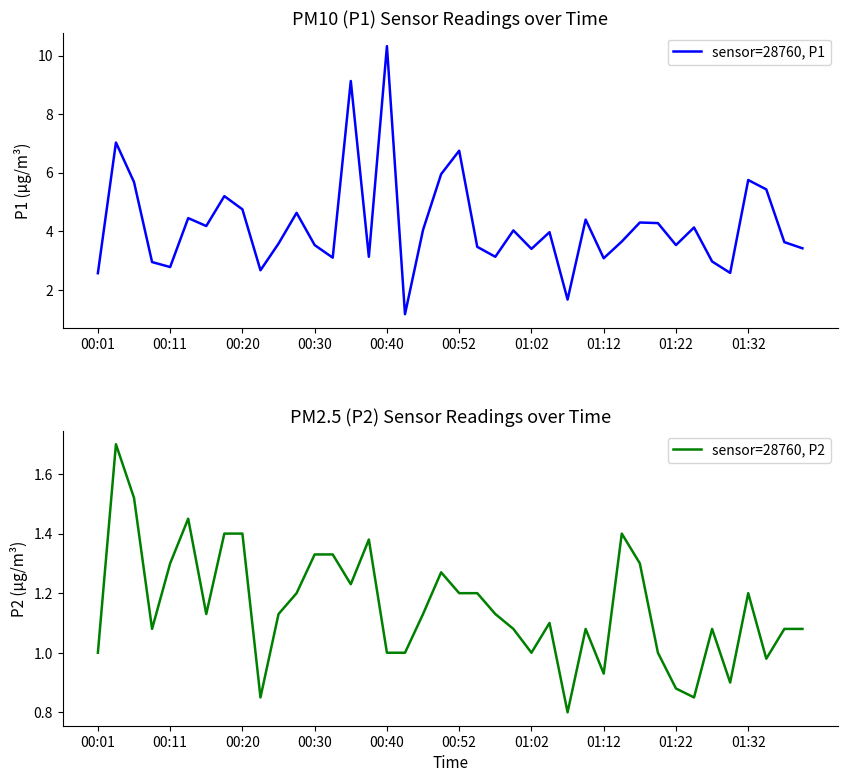

What is the maximum value for sensor=28760, P2?

1.7